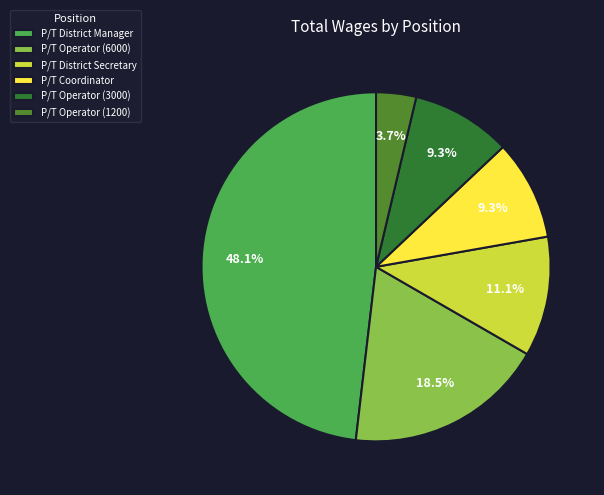

To the nearest percent, what is the combined percentage of P/T District Secretary and P/T District Manager?

59%